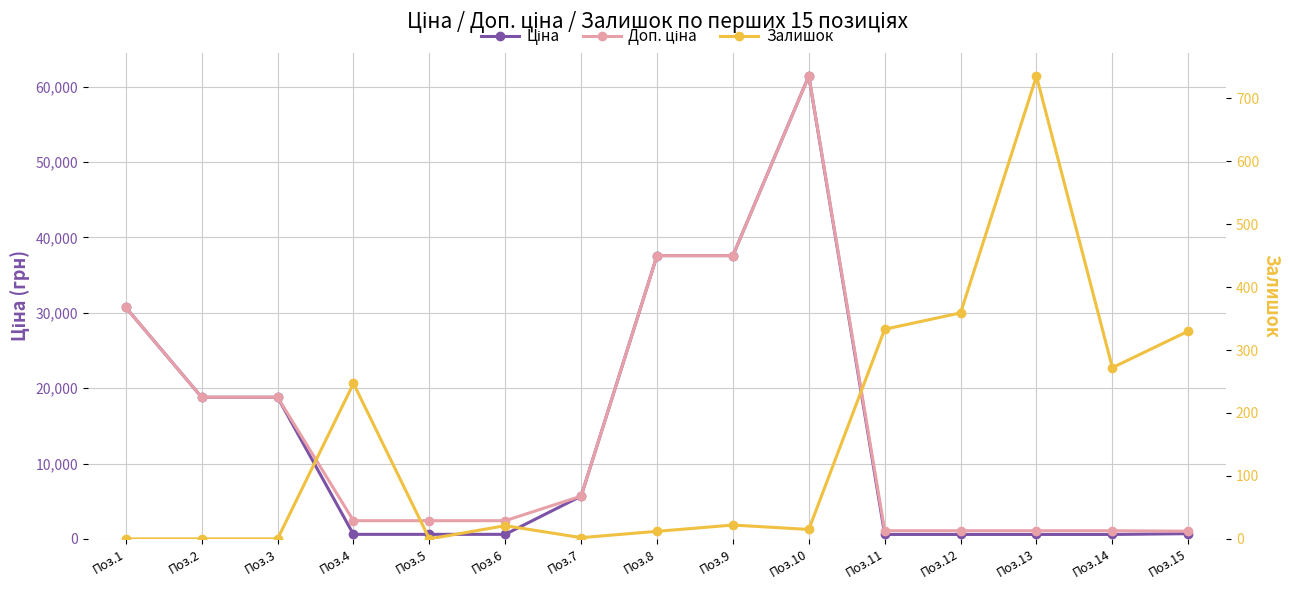

What are all the series names shown in the legend?

Ціна, Доп. ціна, Залишок